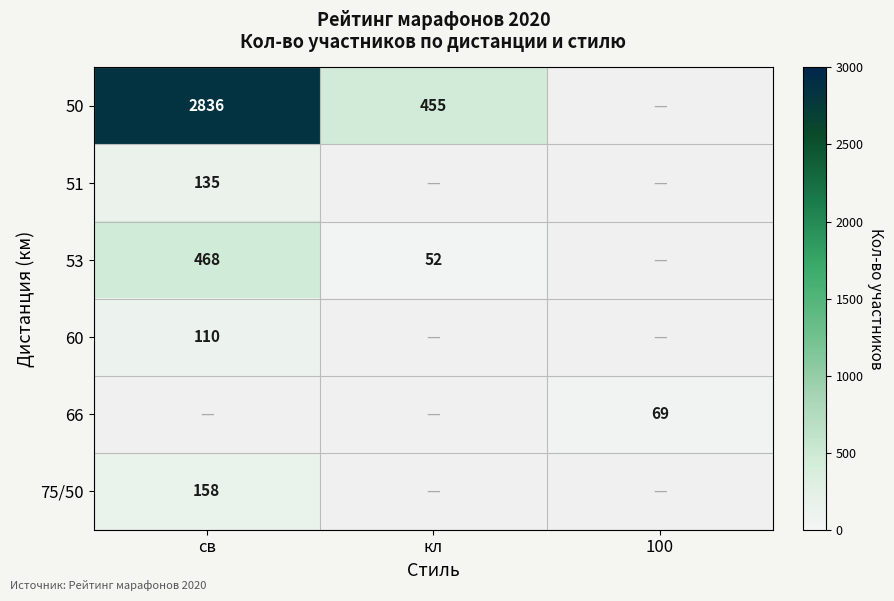

The 66 series shows 119 at 100. True or false?

False